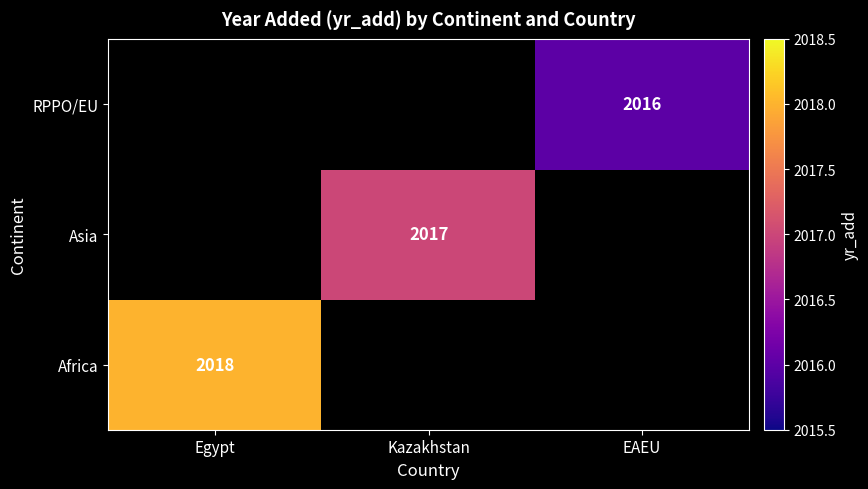

True or false: Asia has a value of 984 at Kazakhstan.

False